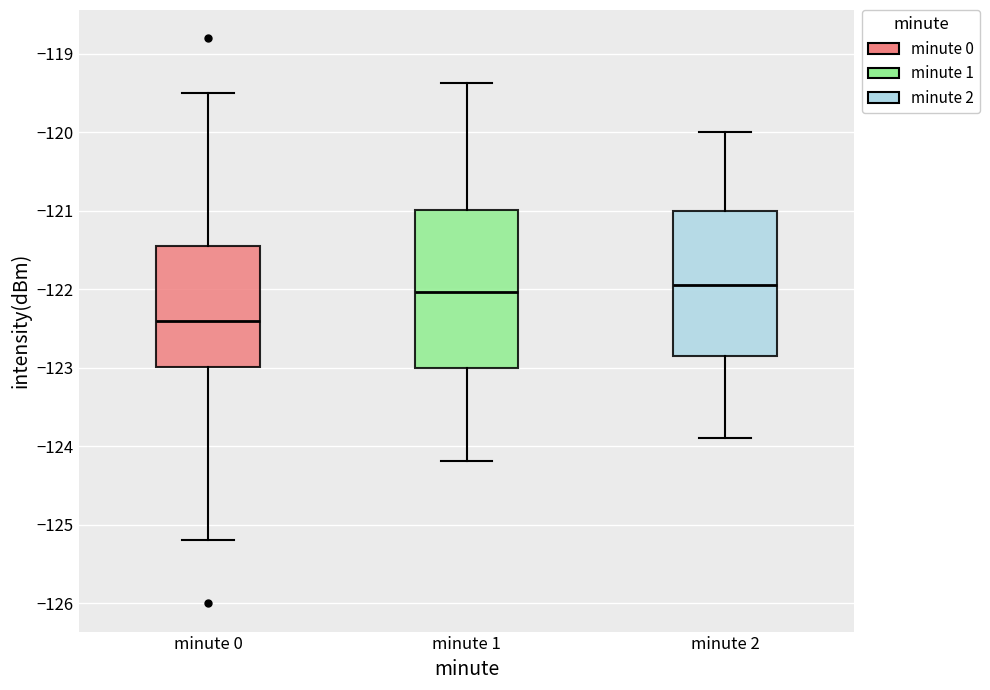

Reading left to right, read every box against the y-axis: the position of its median line, the range the box covers, and the ends of its whiskers. The values are not printed on the chart, so give them approximately, as read against the axis.

minute 0: median -122.4, box -123.0 to -121.5, whiskers -125.2 to -119.5
minute 1: median -122.0, box -123.0 to -121.0, whiskers -124.2 to -119.4
minute 2: median -121.9, box -122.8 to -121.0, whiskers -123.9 to -120.0